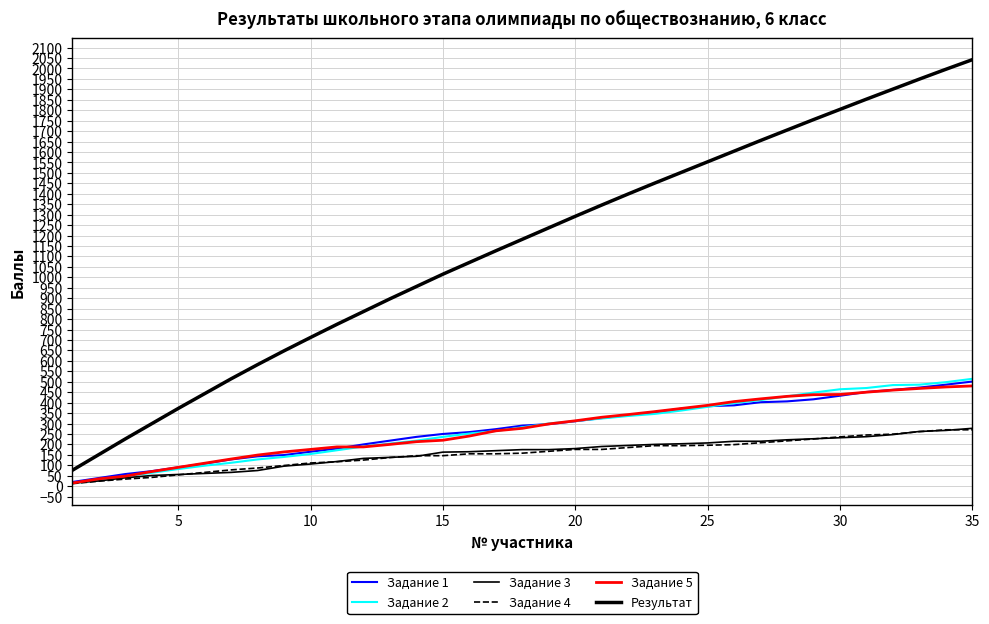

Does the chart display data point markers on the line(s)?

No